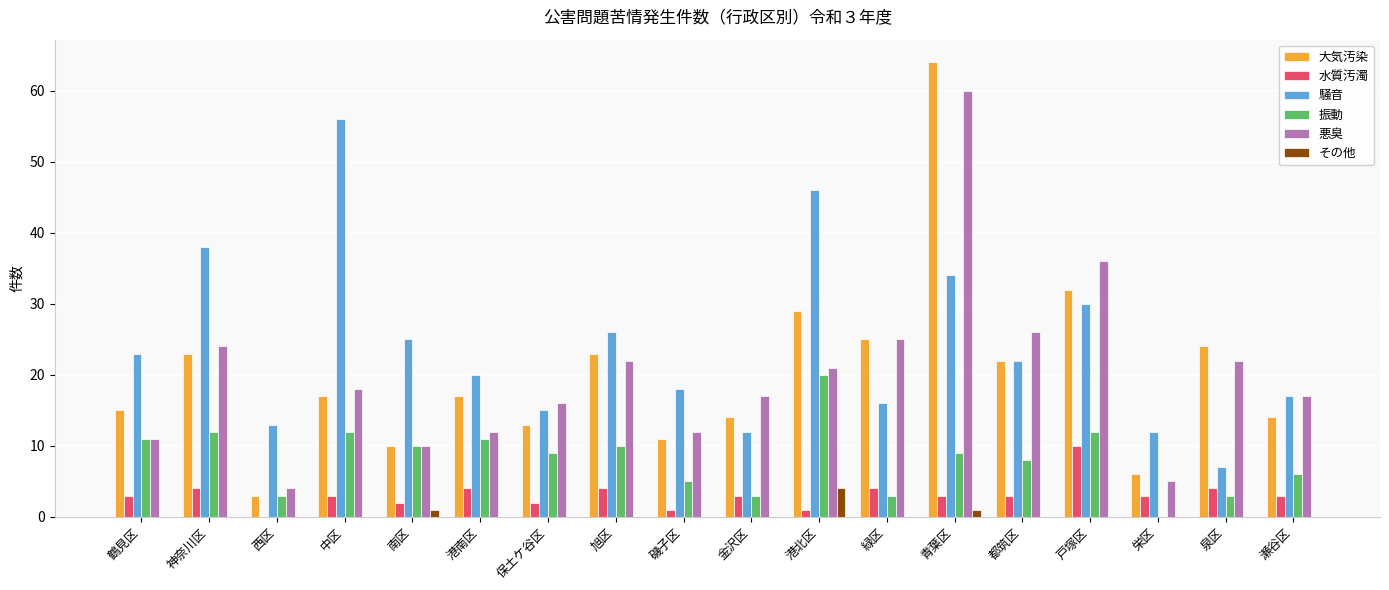

Which series has the largest total across all categories?

騒音